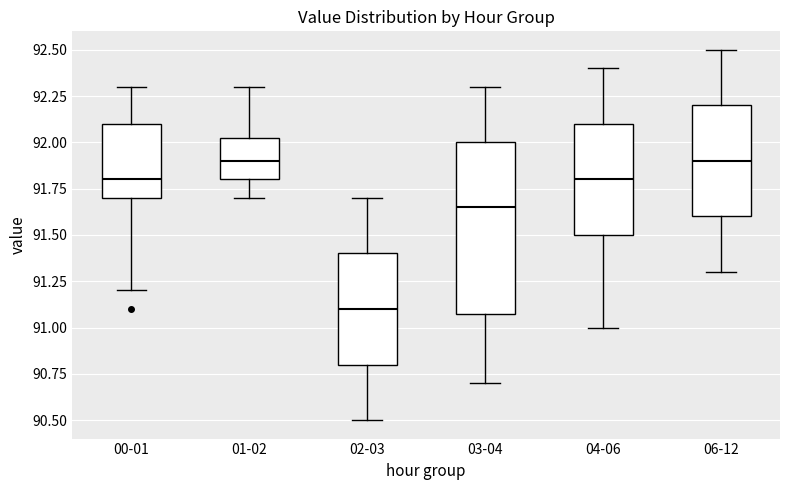

Reading left to right, transcribe this box plot: for each box, give where its median line is, the range the box spans, and where its two whiskers end, as read against the y-axis. The values are not printed on the chart, so give them approximately, as read against the axis.

00-01: median 91.80, box 91.70 to 92.10, whiskers 91.20 to 92.30
01-02: median 91.90, box 91.80 to 92.05, whiskers 91.70 to 92.30
02-03: median 91.10, box 90.80 to 91.40, whiskers 90.50 to 91.70
03-04: median 91.65, box 91.10 to 92.00, whiskers 90.70 to 92.30
04-06: median 91.80, box 91.50 to 92.10, whiskers 91.00 to 92.40
06-12: median 91.90, box 91.60 to 92.20, whiskers 91.30 to 92.50